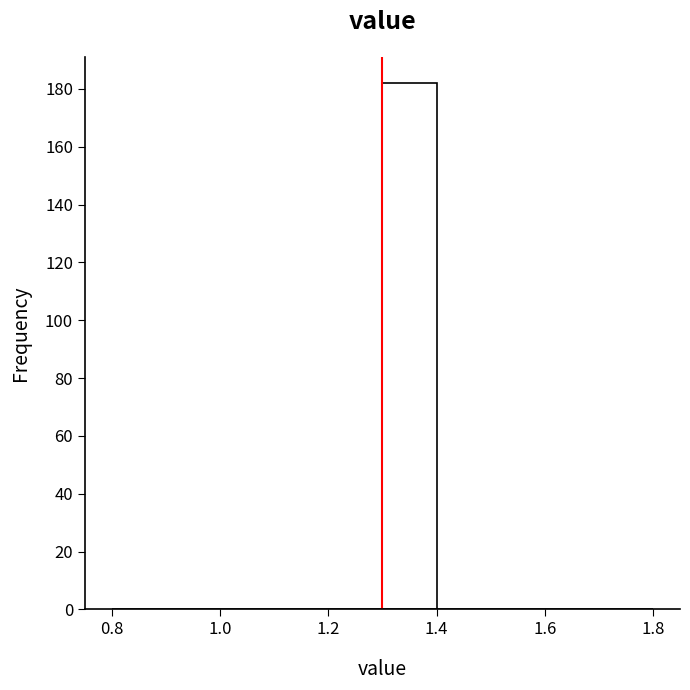

What is the height of the bar covering 1.3 to 1.4 on the x-axis? The values are not printed on the chart, so give them approximately, as read against the axis.

182